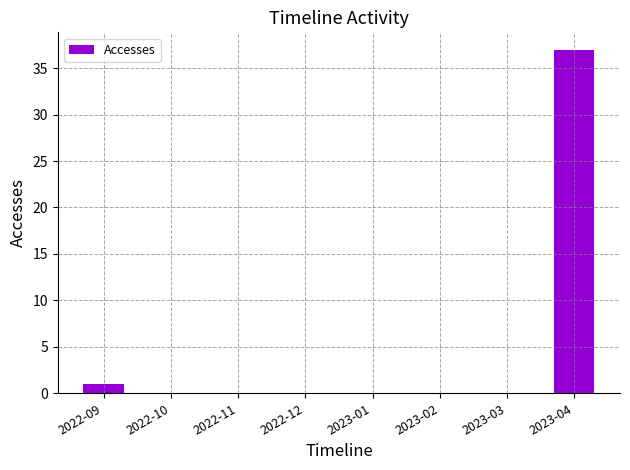

What is the greatest value displayed?

37